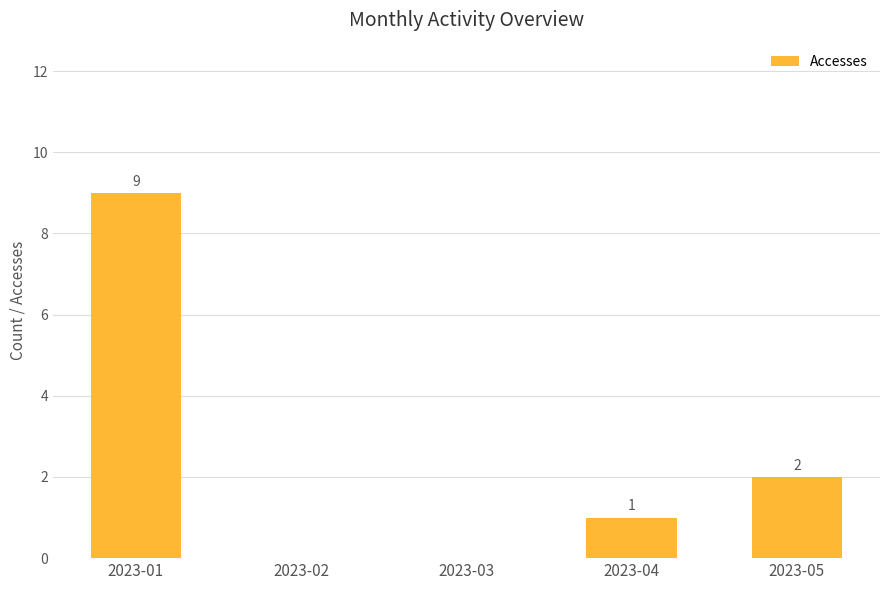

Is it true that the value at 2023-05 is 3?

False